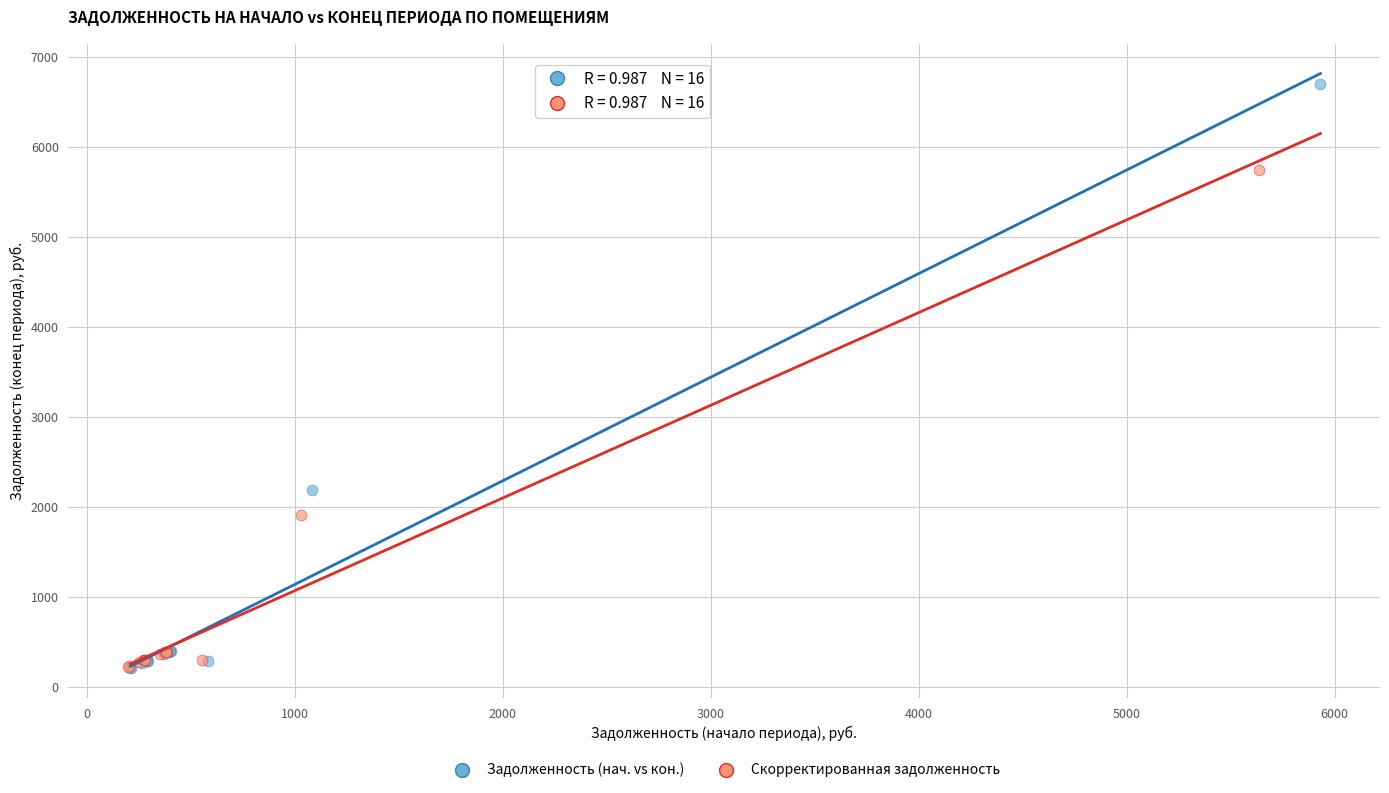

Which series has the widest spread of Y values?

Задолженность (нач. vs кон.)